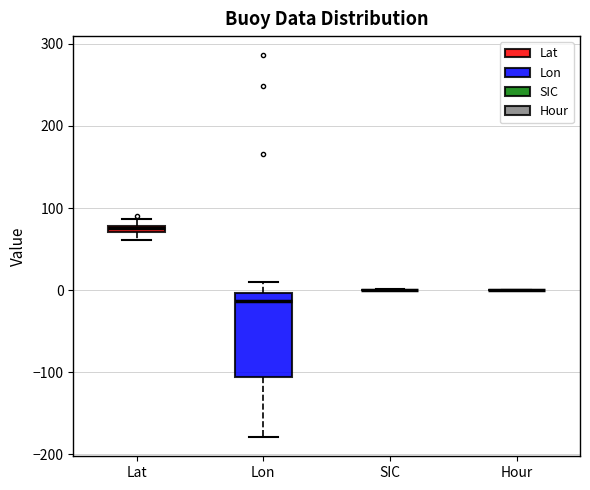

Which box is the tallest, from its lower edge to its upper edge?

Lon